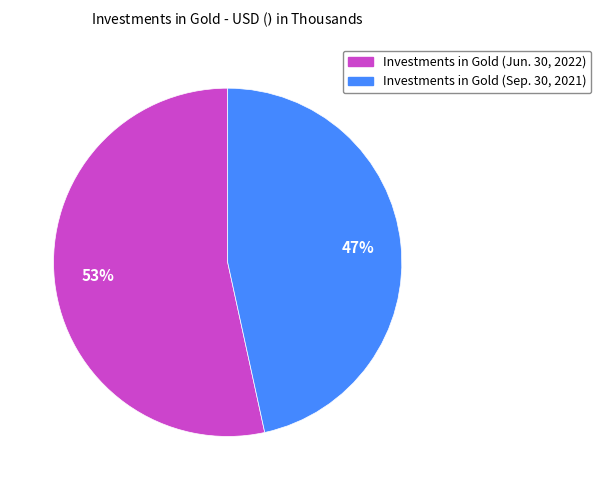

Count the number of slices in the pie.

2